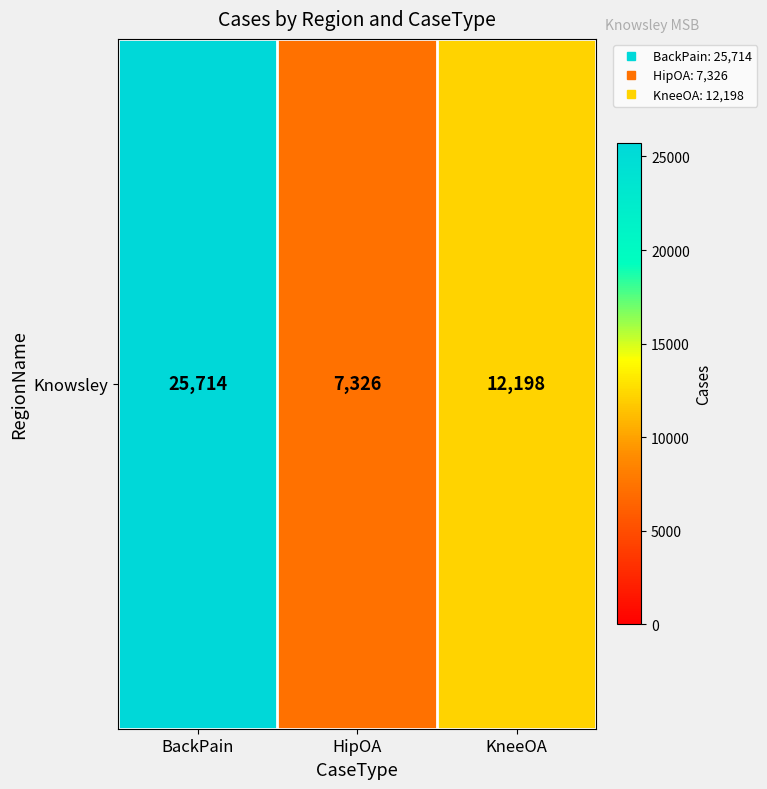

Is it true that the value at HipOA is 10718?

False